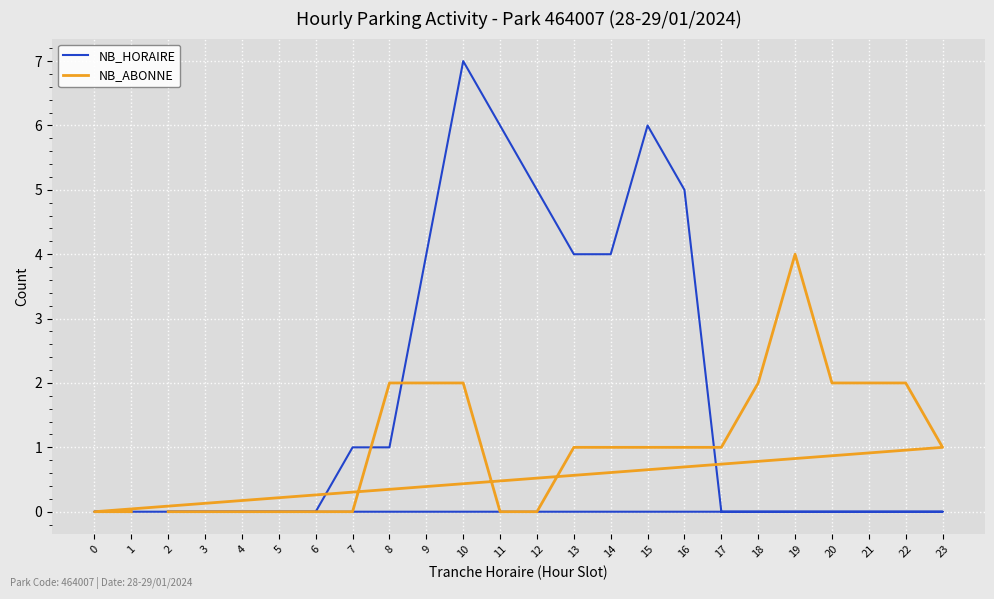

How many distinct data groups are displayed?

2